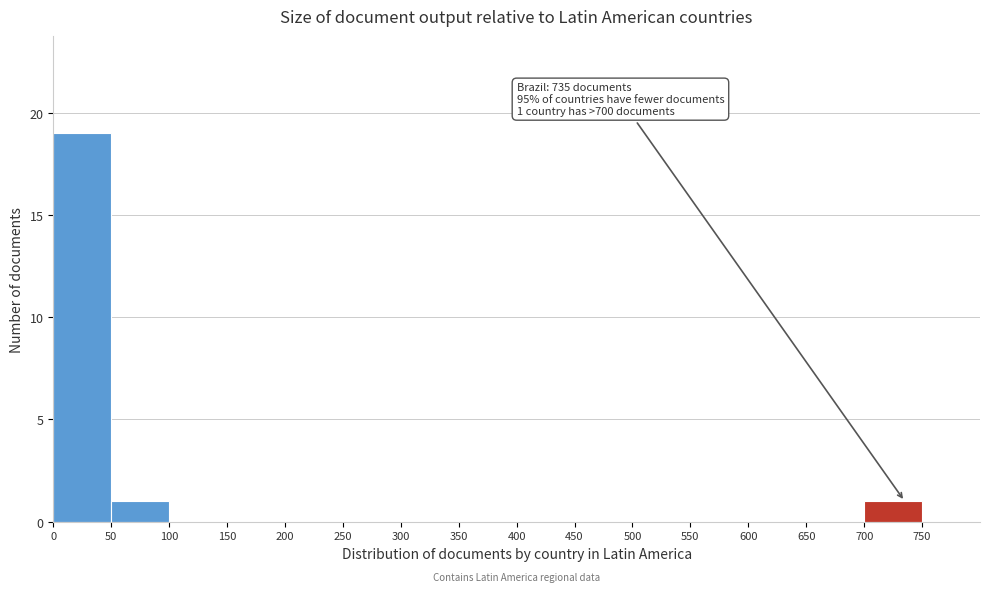

Which range on the x-axis has the tallest bar?

0 to 50